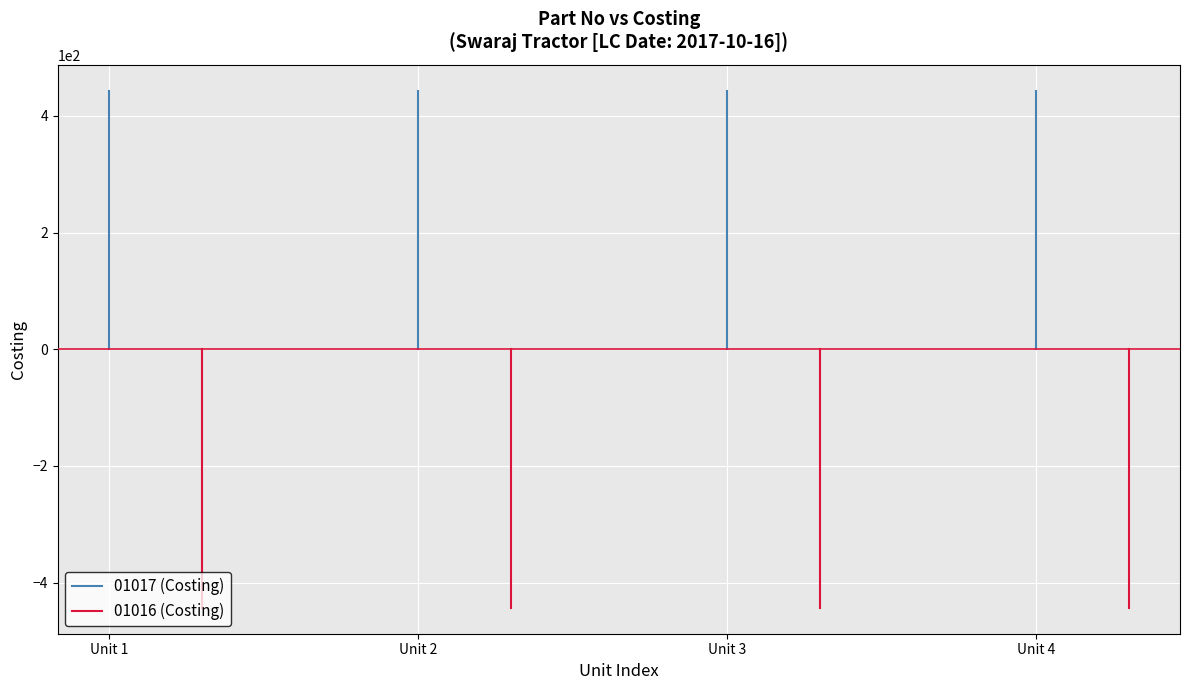

Is it true that 01016 (Costing) equals 304.0 at Unit 1?

False